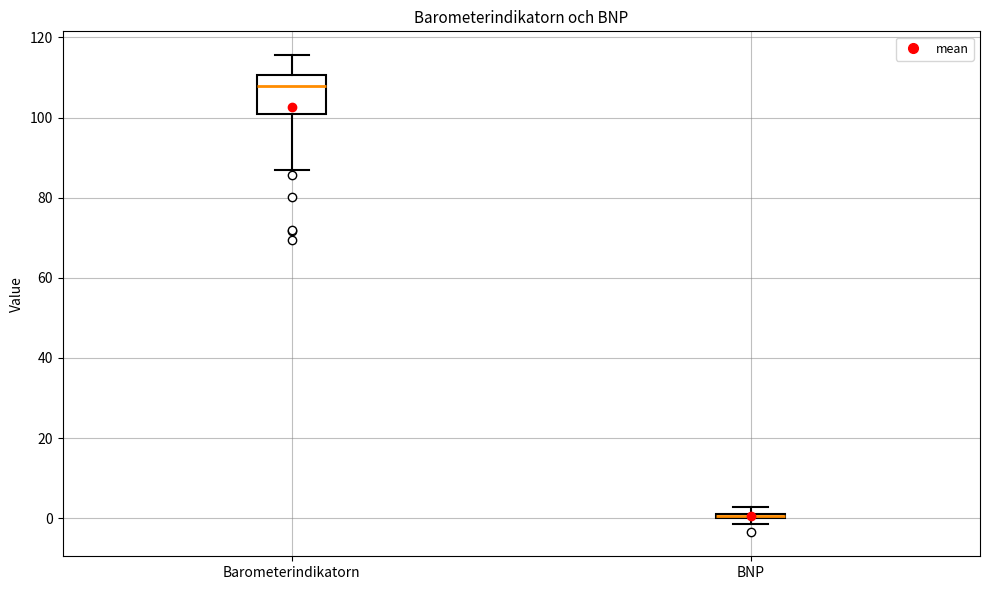

Comparing the boxes themselves (not the whiskers), which one is the tallest?

Barometerindikatorn